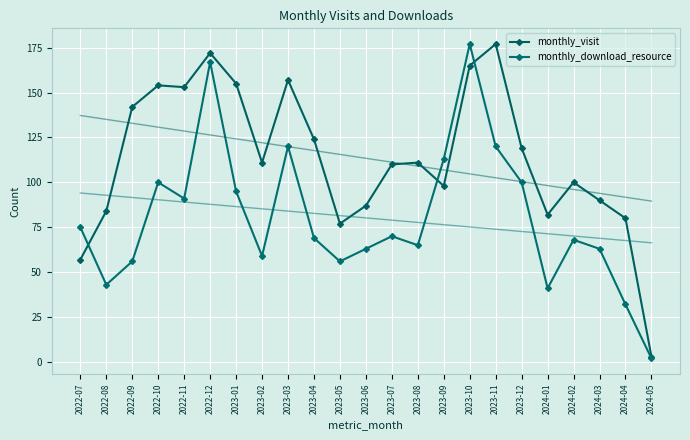

Reading left to right, transcribe all the data shown in this chart.

monthly_visit: 2022-07=57	2022-08=84	2022-09=142	2022-10=154	2022-11=153	2022-12=172	2023-01=155	2023-02=111	2023-03=157	2023-04=124	2023-05=77	2023-06=87	2023-07=110	2023-08=111	2023-09=98	2023-10=165	2023-11=177	2023-12=119	2024-01=82	2024-02=100	2024-03=90	2024-04=80	2024-05=3
monthly_download_resource: 2022-07=75	2022-08=43	2022-09=56	2022-10=100	2022-11=91	2022-12=167	2023-01=95	2023-02=59	2023-03=120	2023-04=69	2023-05=56	2023-06=63	2023-07=70	2023-08=65	2023-09=113	2023-10=177	2023-11=120	2023-12=100	2024-01=41	2024-02=68	2024-03=63	2024-04=32	2024-05=2